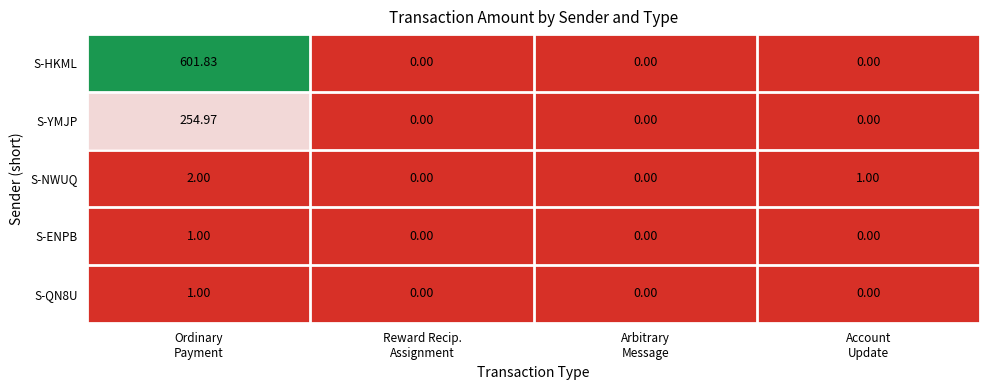

Which series has the widest spread of values?

S-HKML